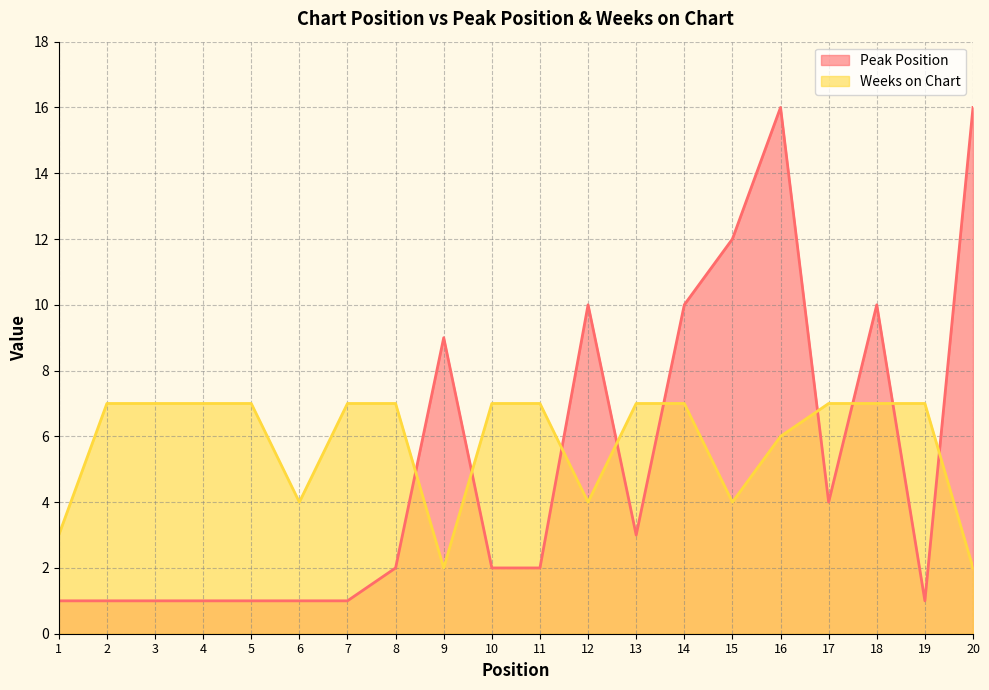

At which category does Peak Position reach its first local peak?

9